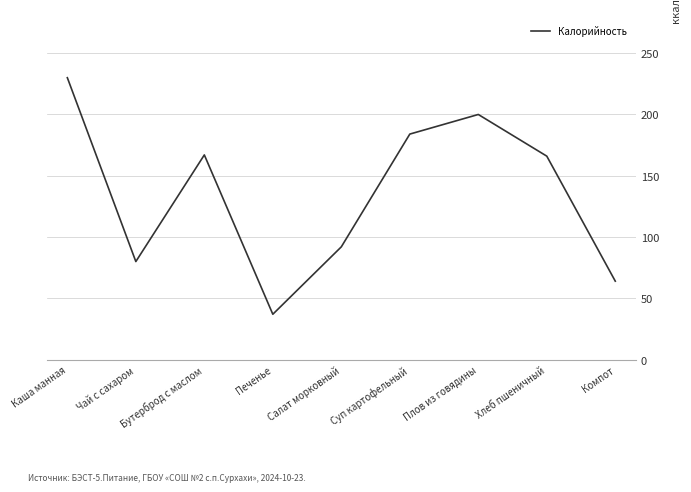

Does the chart have visible grid lines?

Yes